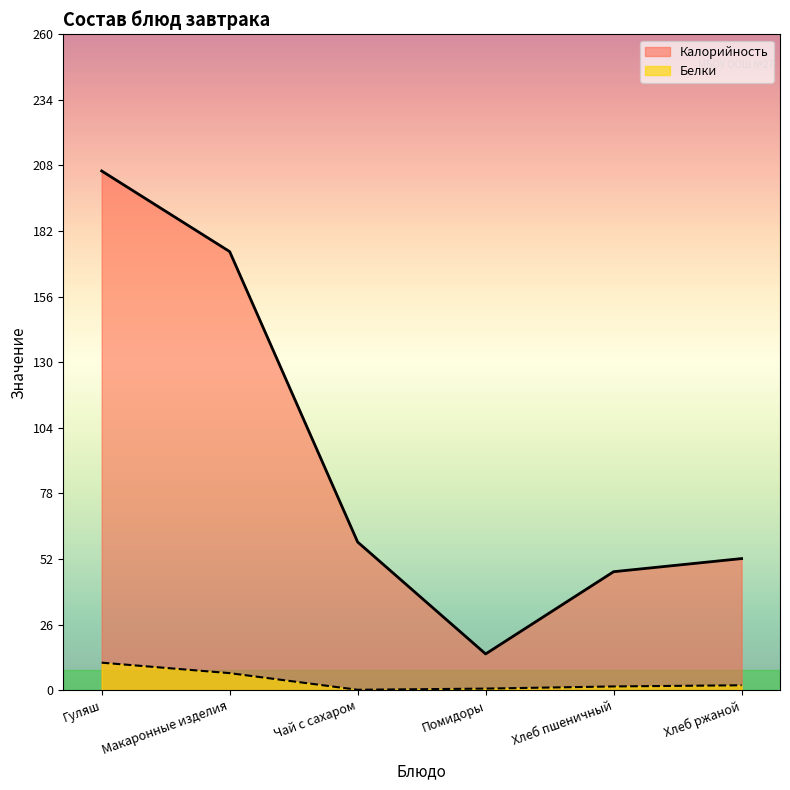

Does the chart display data point markers on the line(s)?

No